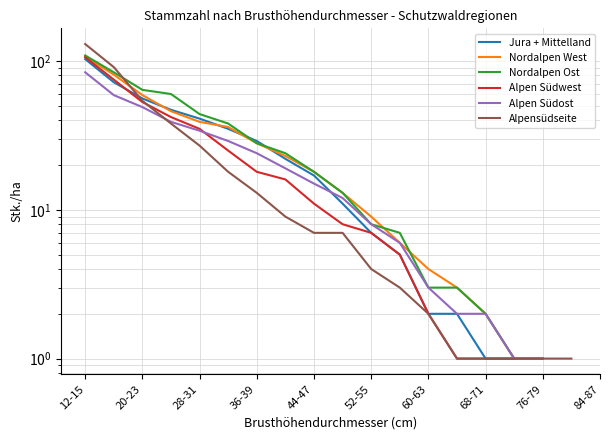

How many data points in Alpensüdseite are less than 7?

8